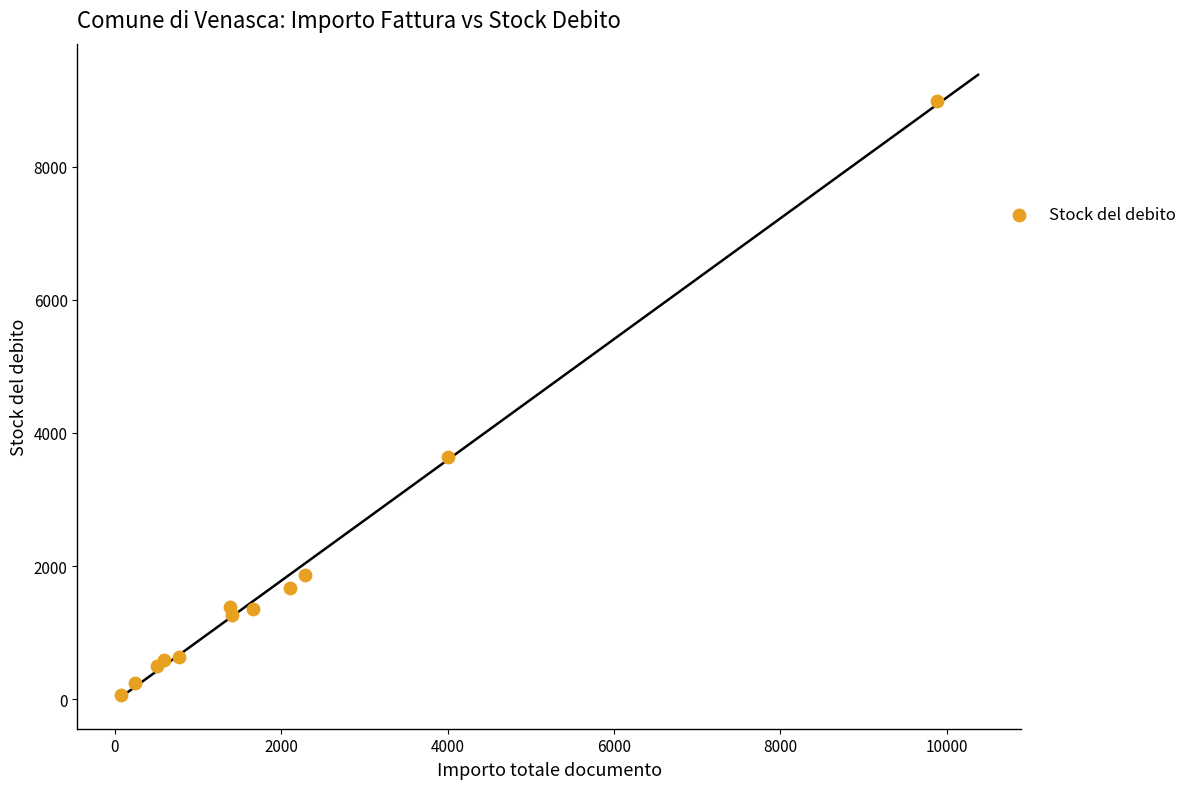

What Y value in the scatter plot is closest to 4520?

3644.0